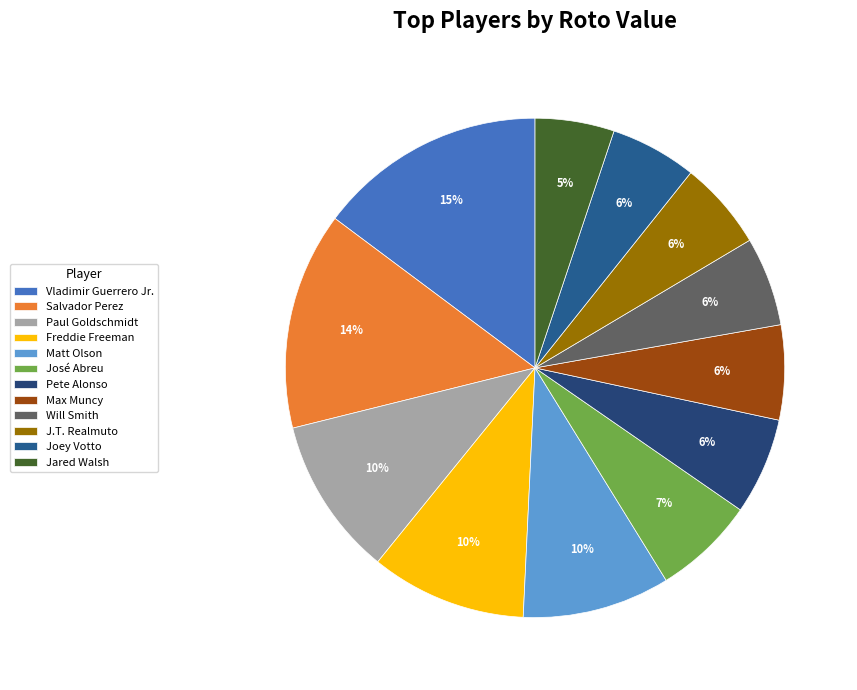

Count the number of slices in the pie.

12